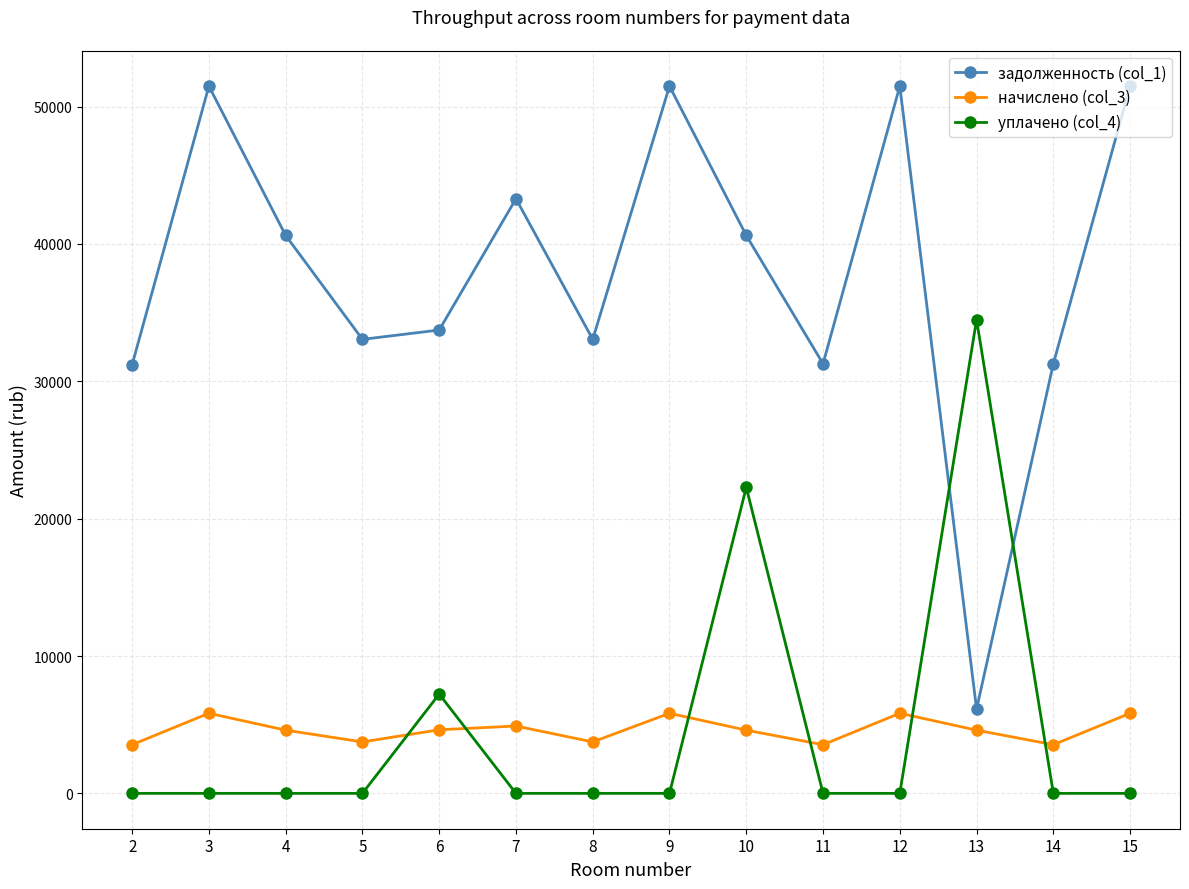

What is the sum of all уплачено (col_4) values?

63994.2